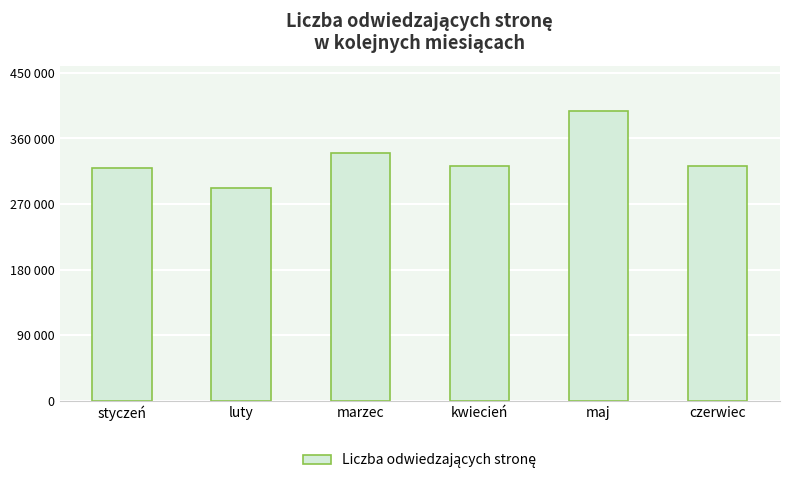

True or false: the data shows 321960 at kwiecień.

True